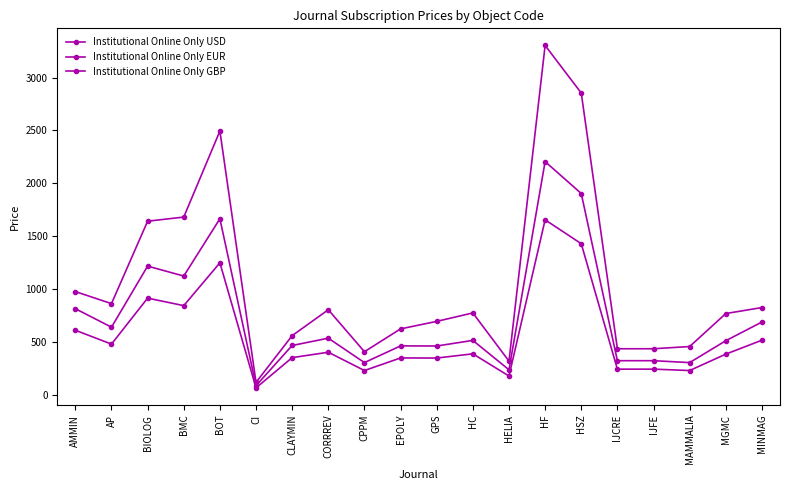

Where does the Institutional Online Only GBP series first go above 386?

AMMIN